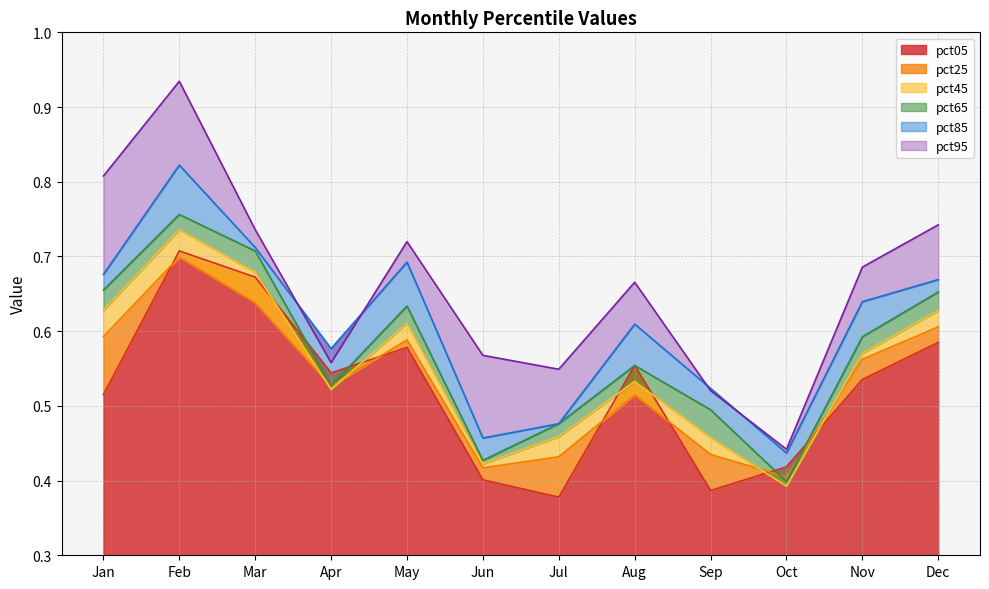

Reading left to right, transcribe all the data shown in this chart.

pct05: 0.5	0.7	0.7	0.5	0.6	0.4	0.4	0.6	0.4	0.4	0.5	0.6
pct25: 0.6	0.7	0.6	0.5	0.6	0.4	0.4	0.5	0.4	0.4	0.6	0.6
pct45: 0.6	0.7	0.7	0.5	0.6	0.4	0.5	0.5	0.5	0.4	0.6	0.6
pct65: 0.7	0.8	0.7	0.5	0.6	0.4	0.5	0.6	0.5	0.4	0.6	0.7
pct85: 0.7	0.8	0.7	0.6	0.7	0.5	0.5	0.6	0.5	0.4	0.6	0.7
pct95: 0.8	0.9	0.7	0.6	0.7	0.6	0.5	0.7	0.5	0.4	0.7	0.7